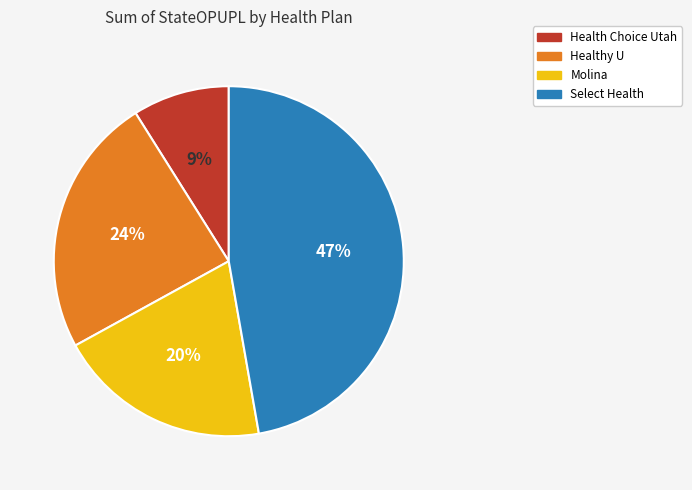

Does Health Choice Utah represent more than half of the total?

No